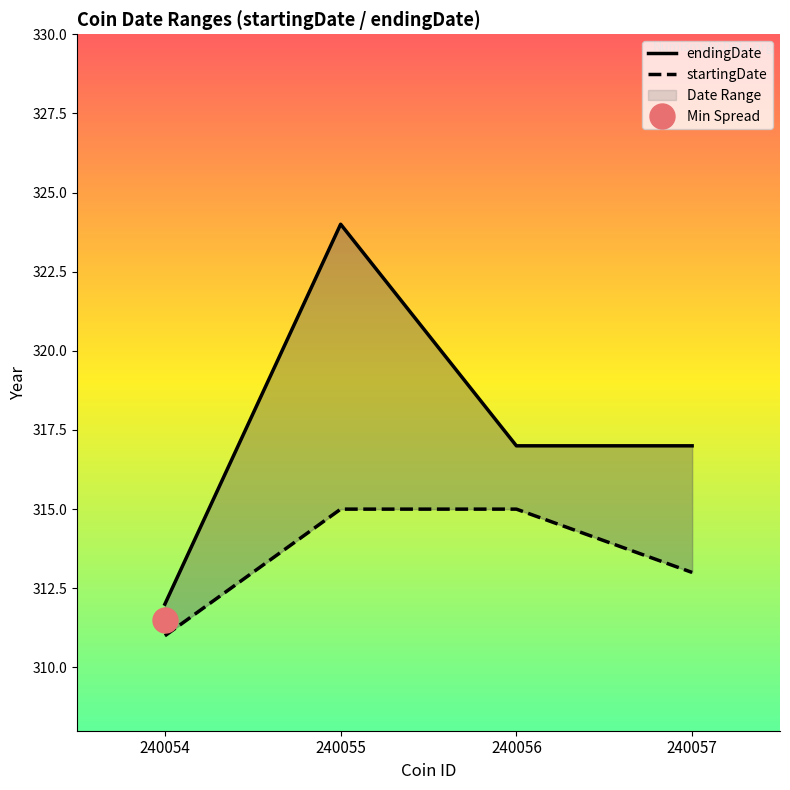

Rank the categories by endingDate value from lowest to highest.

240054, 240056, 240057, 240055